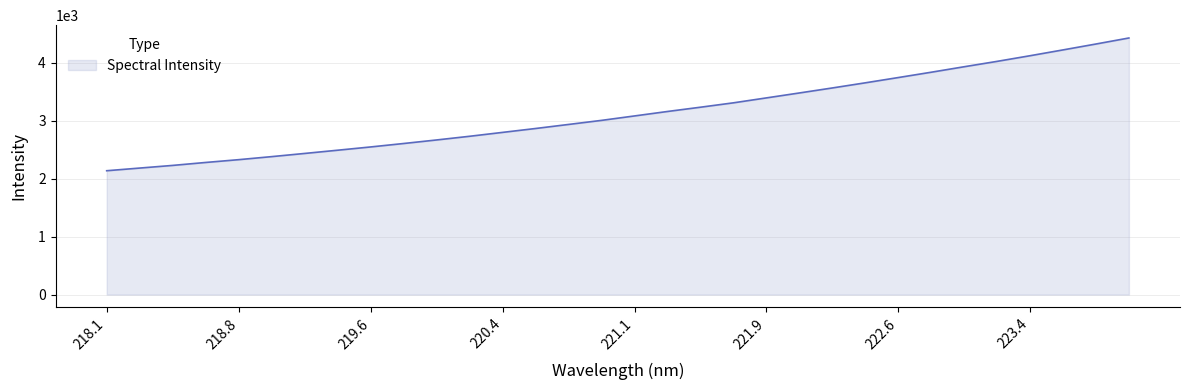

What is the maximum value shown in the chart?

4428.4